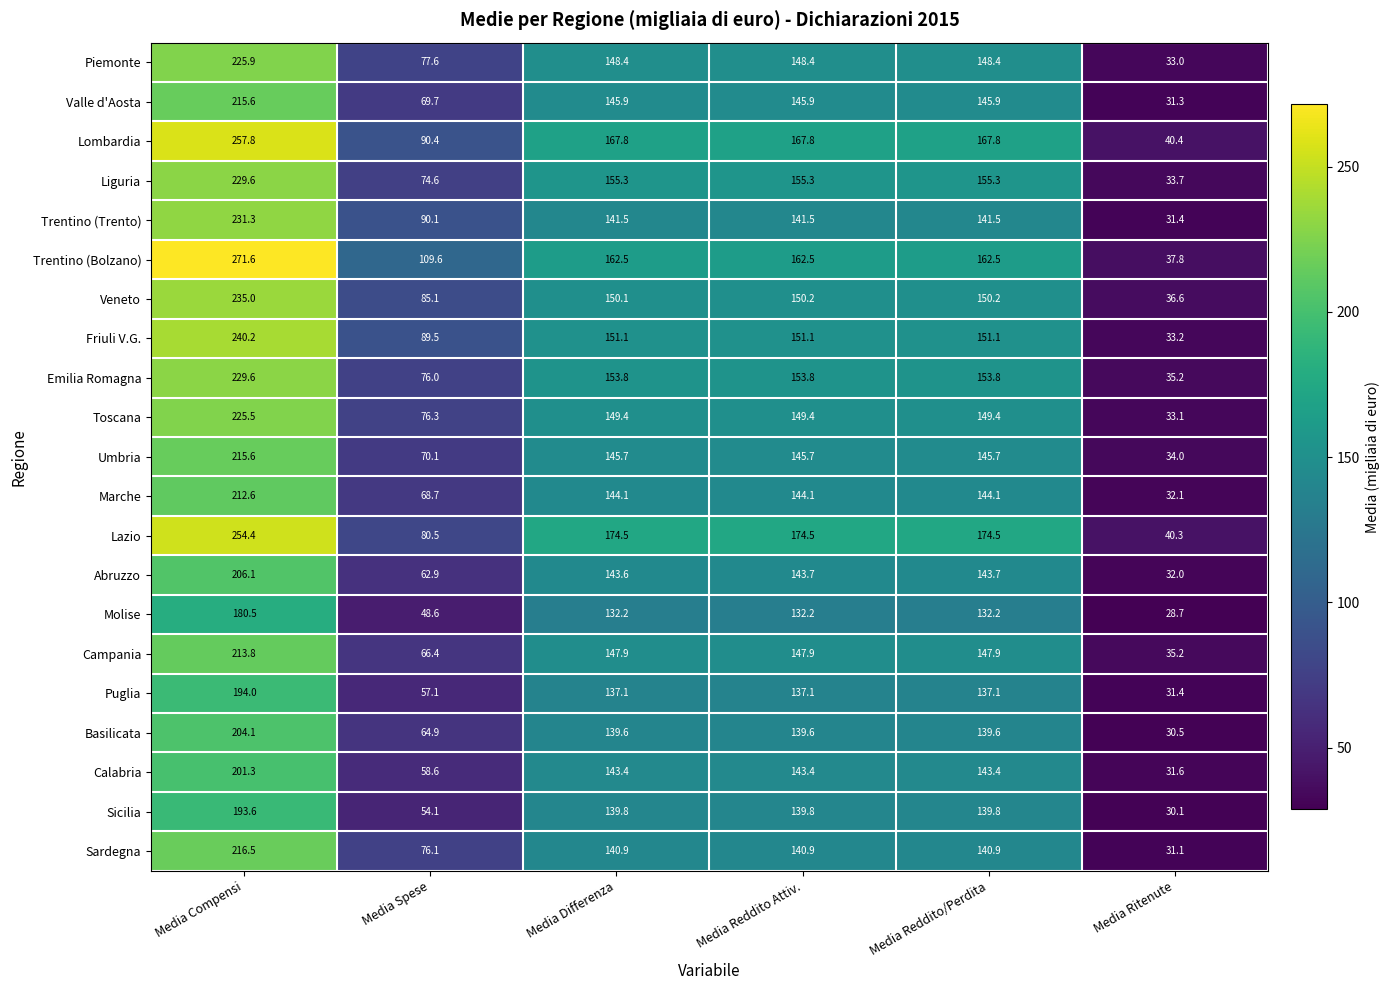

Rank the series at Media Reddito/Perdita from highest to lowest value.

Lazio, Lombardia, Trentino (Bolzano), Liguria, Emilia Romagna, Friuli V.G., Veneto, Toscana, Piemonte, Campania, Valle d'Aosta, Umbria, Marche, Abruzzo, Calabria, Trentino (Trento), Sardegna, Sicilia, Basilicata, Puglia, Molise